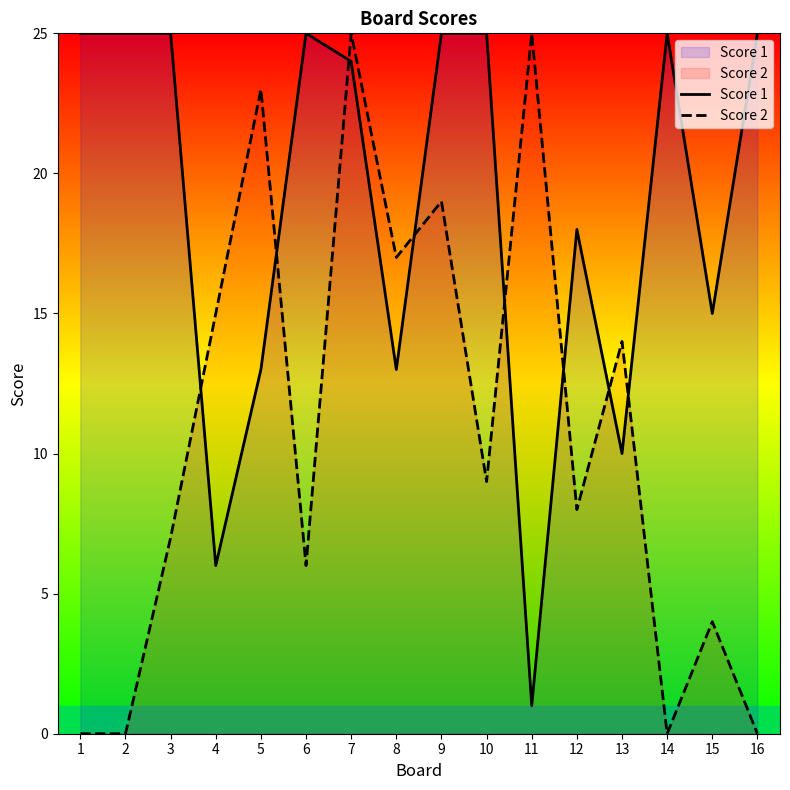

Does the chart have visible grid lines?

No